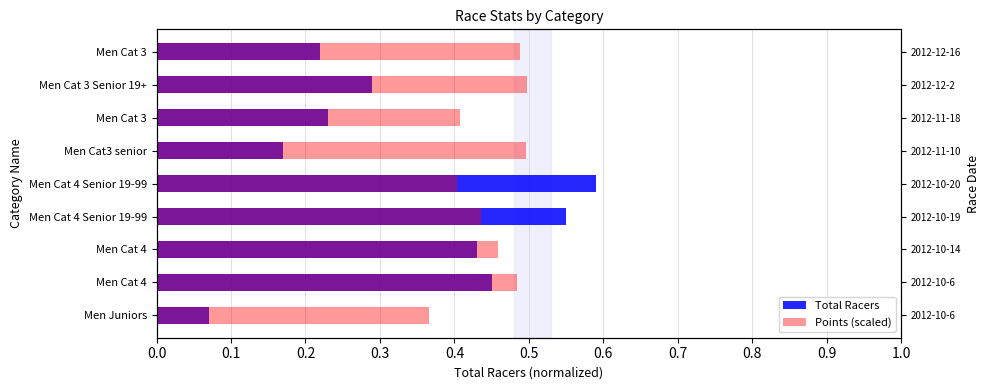

What is the minimum value for Points (scaled)?

0.4